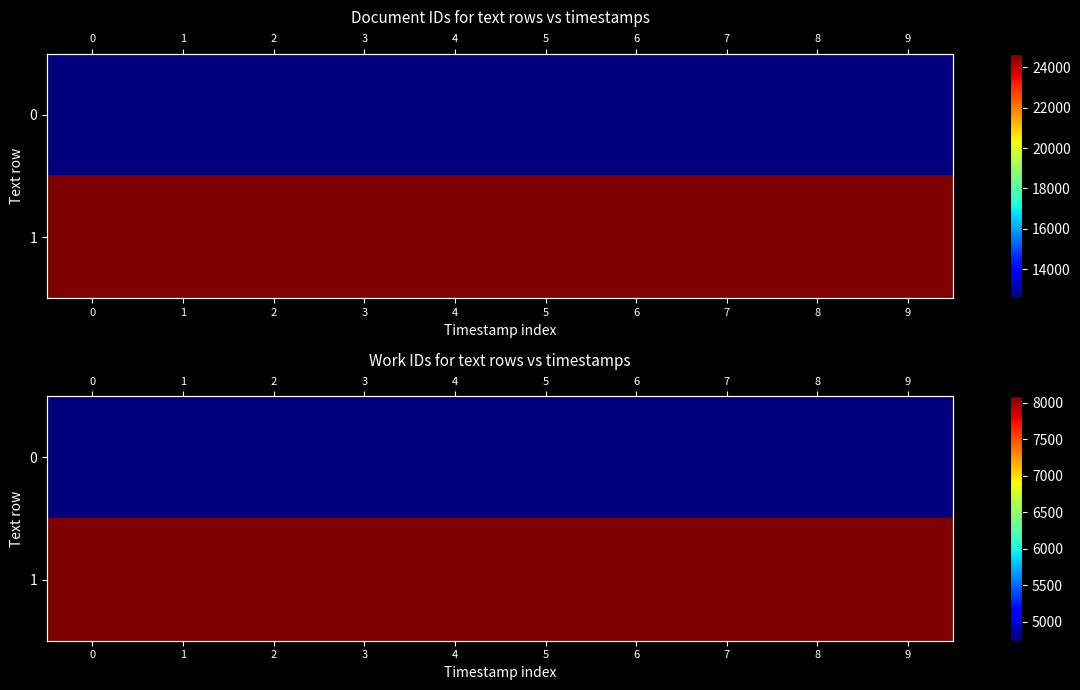

Which has a higher value, 3 or 1?

3